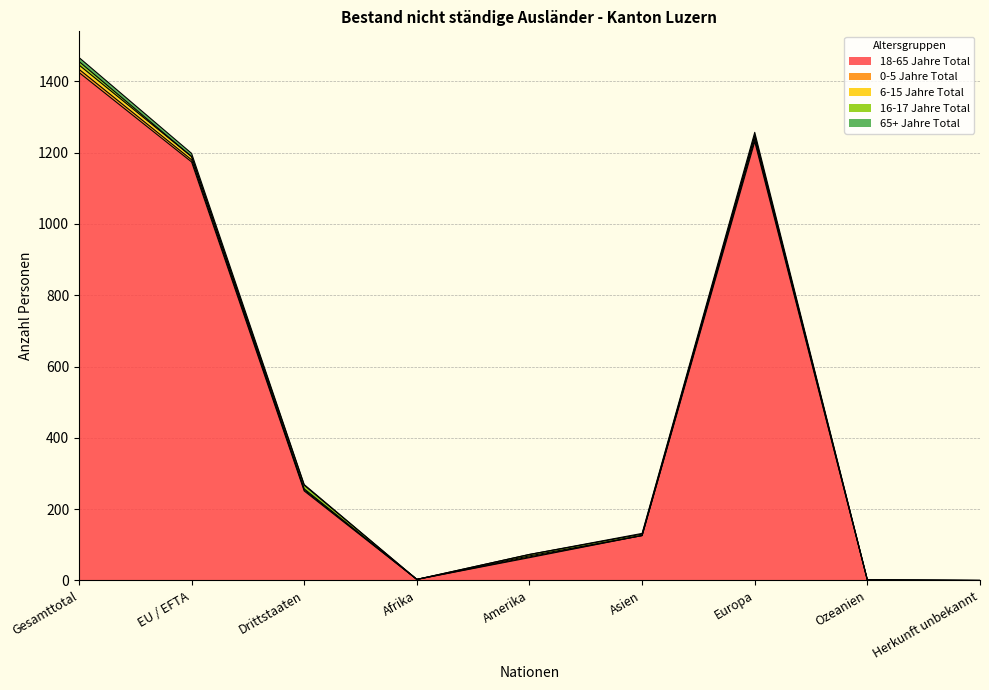

How many interior local peaks does the 0-5 Jahre Total series have?

2